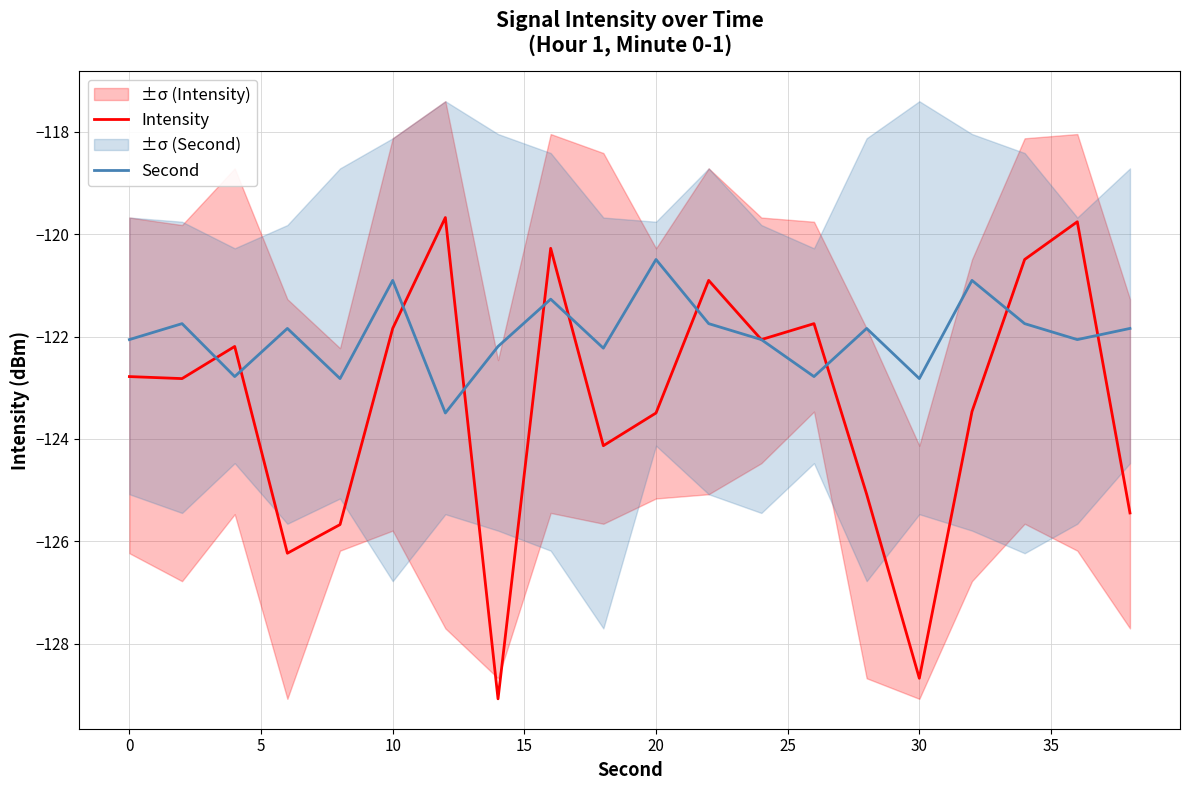

Is the value of Second at 40 greater than the value of Intensity at 5?

No